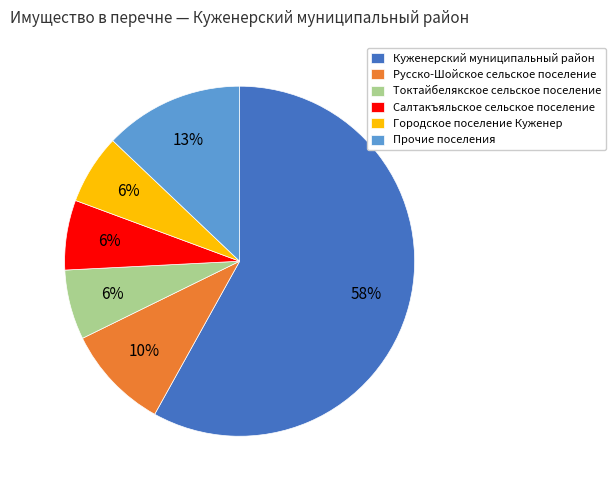

Is the sum of Токтайбелякское сельское поселение and Куженерский муниципальный район greater than half?

Yes